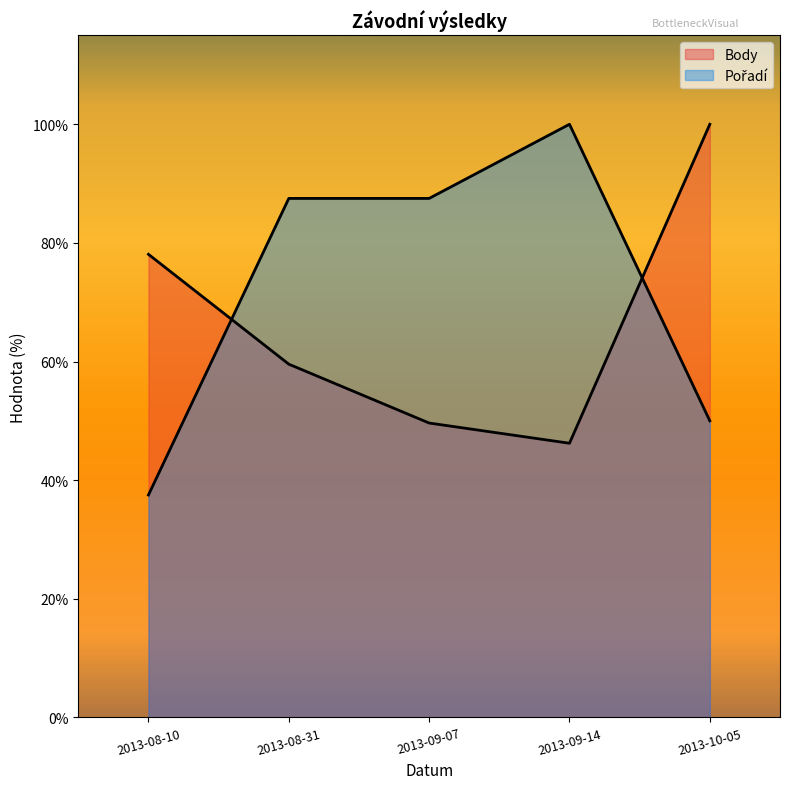

How many lines are shown in the chart?

2